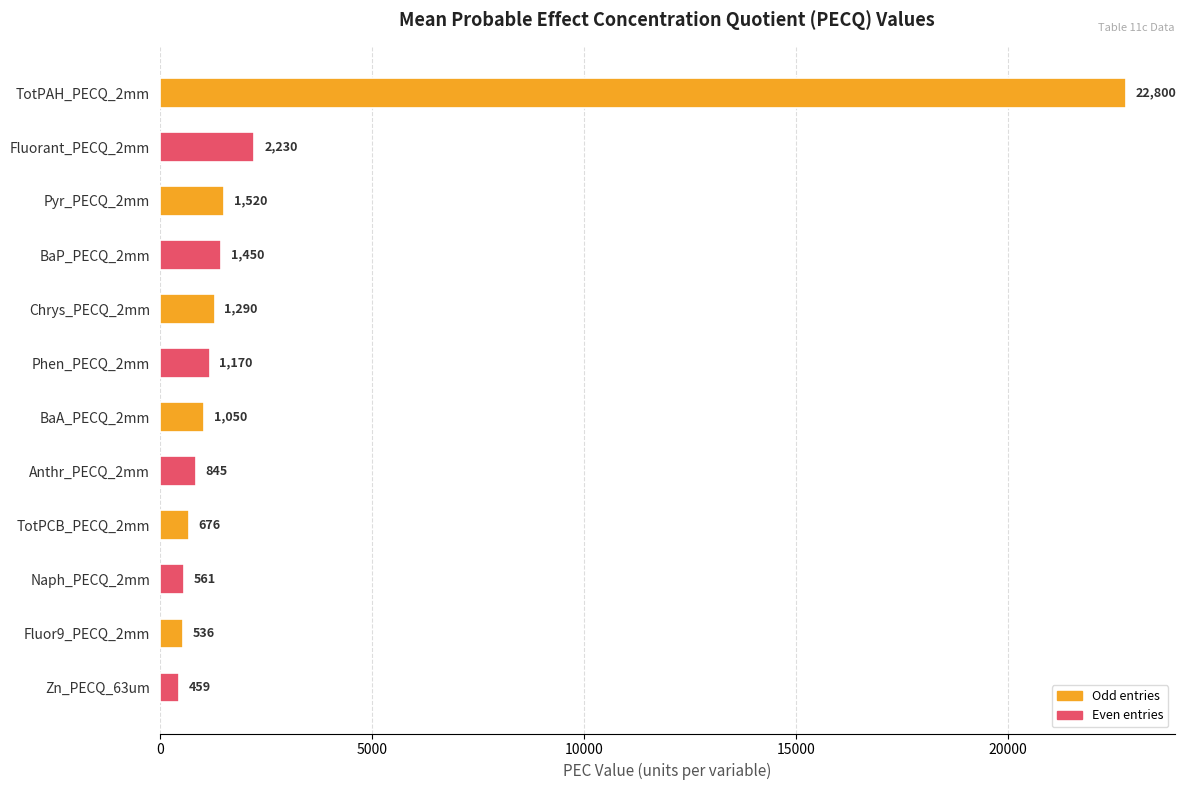

How many bars are there in total?

12